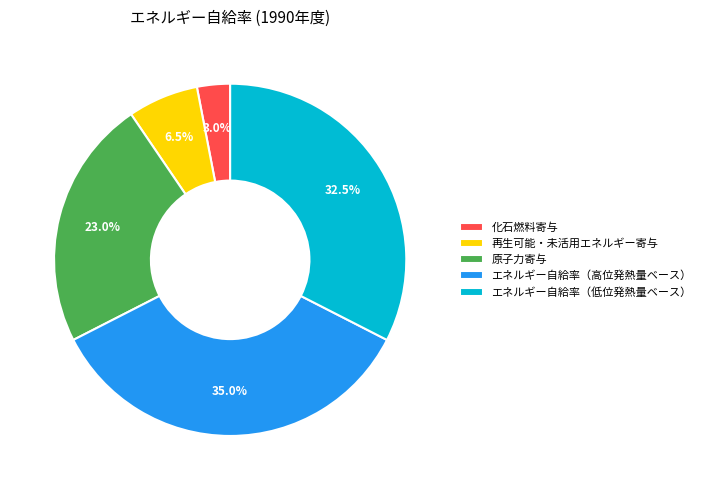

Count the number of slices in the pie.

5